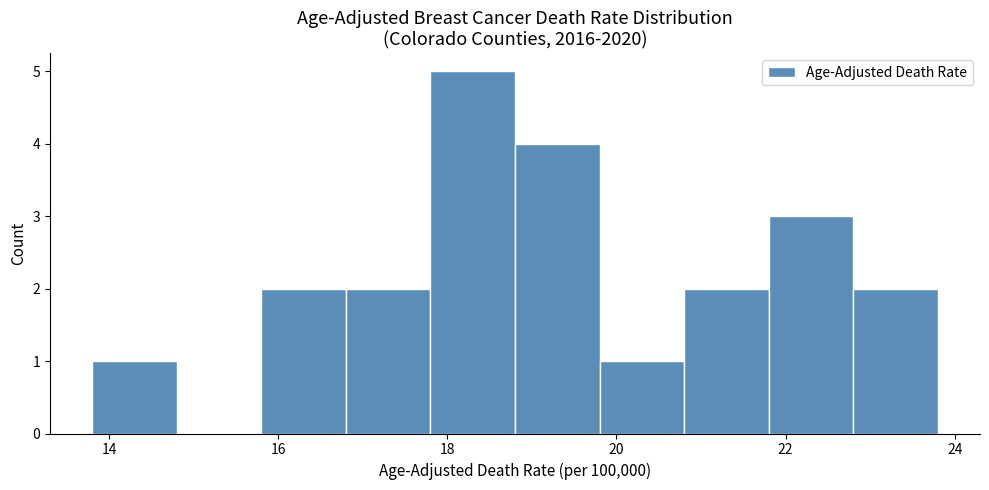

Which range on the x-axis has the tallest bar?

17.8 to 18.8